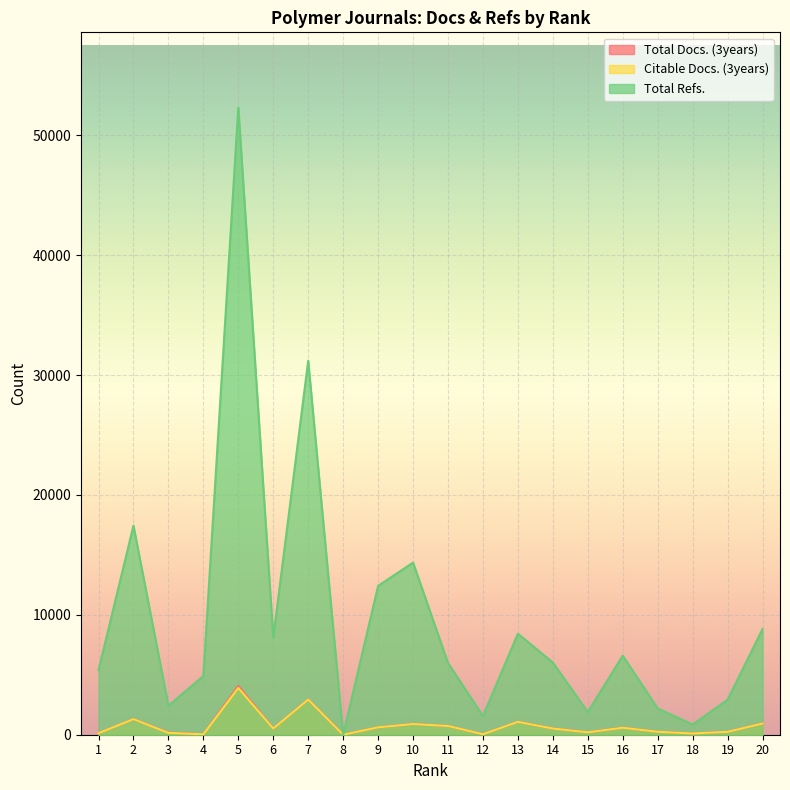

Reading left to right, list all the values displayed in this chart.

Total Docs. (3years): 1=131	2=1305	3=179	4=40	5=4069	6=526	7=2933	8=0	9=621	10=892	11=730	12=43	13=1078	14=521	15=210	16=586	17=248	18=103	19=246	20=934
Citable Docs. (3years): 1=126	2=1302	3=155	4=35	5=3902	6=522	7=2931	8=0	9=618	10=891	11=728	12=43	13=1072	14=517	15=201	16=583	17=245	18=103	19=243	20=932
Total Refs.: 1=5387	2=17439	3=2418	4=4900	5=52308	6=8097	7=31196	8=0	9=12413	10=14361	11=5984	12=1561	13=8430	14=6021	15=1891	16=6598	17=2192	18=851	19=2923	20=8814